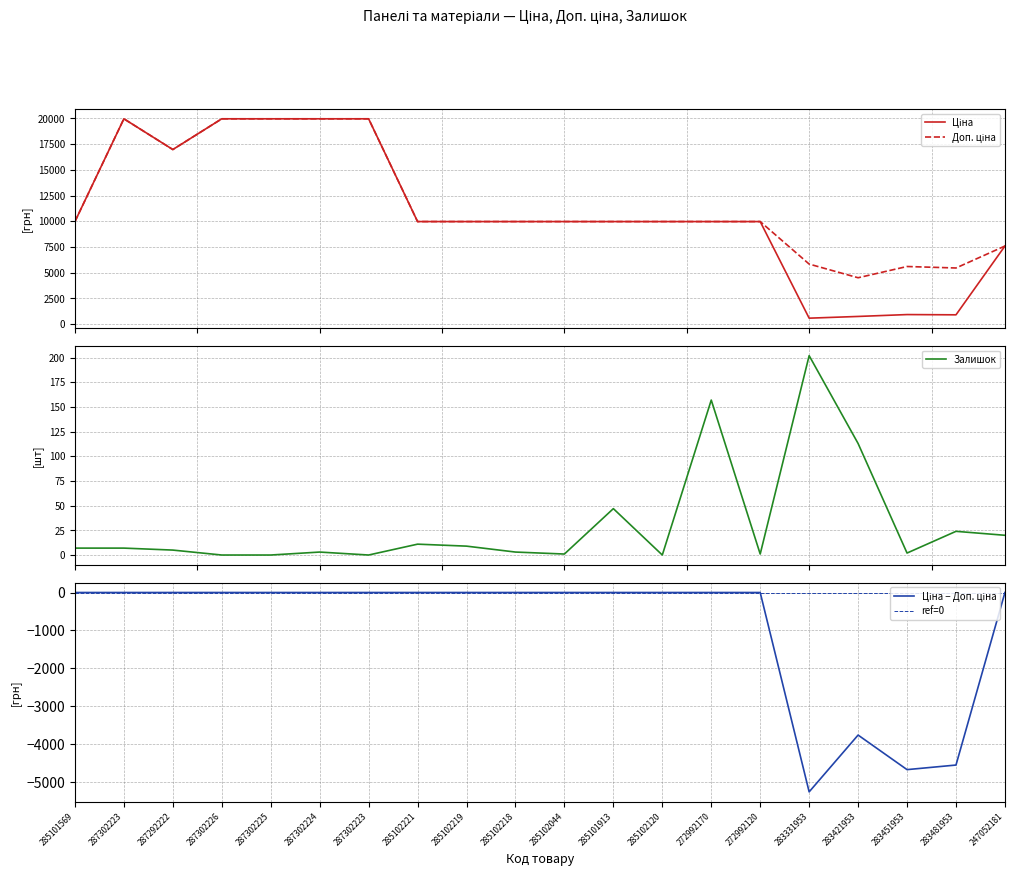

True or false: Ціна has a value of 19964.2 at 287302225.

True